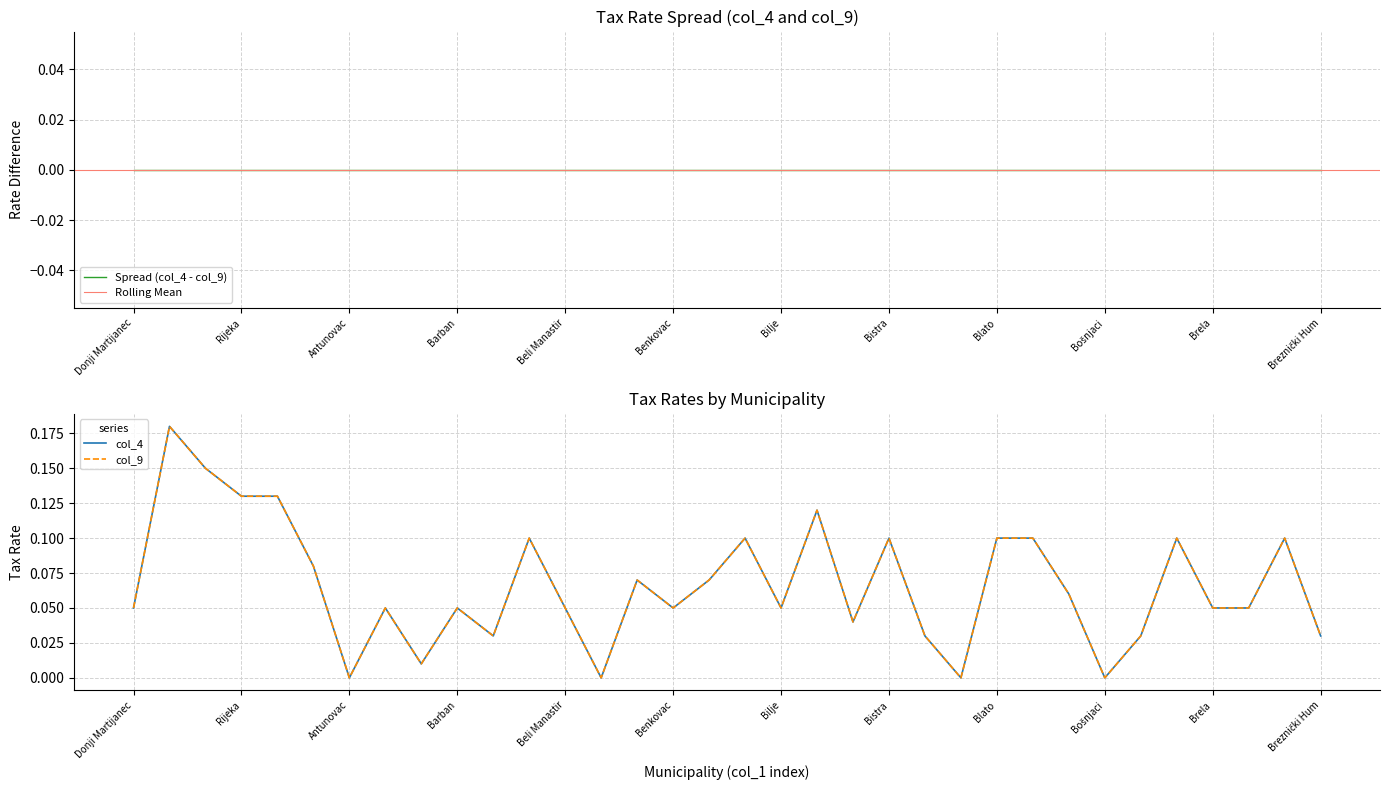

How many data points does each series have?

34